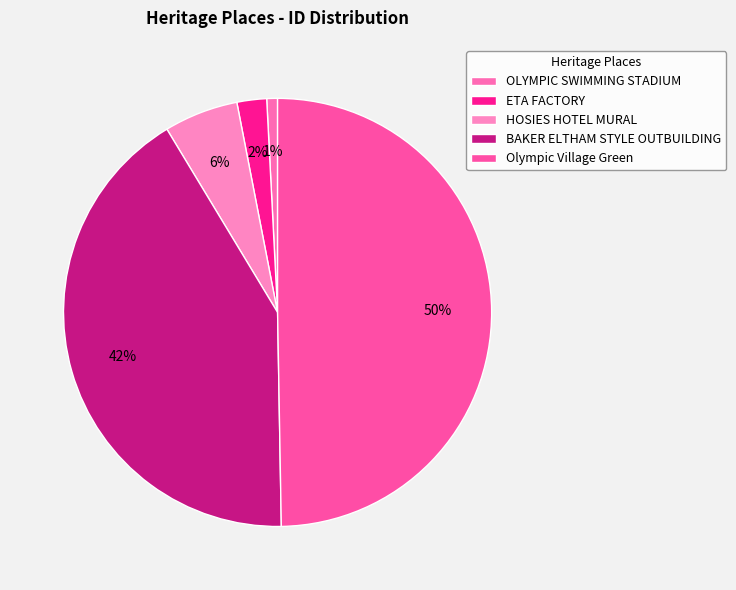

What portion of the pie excludes ETA FACTORY?

97.8%